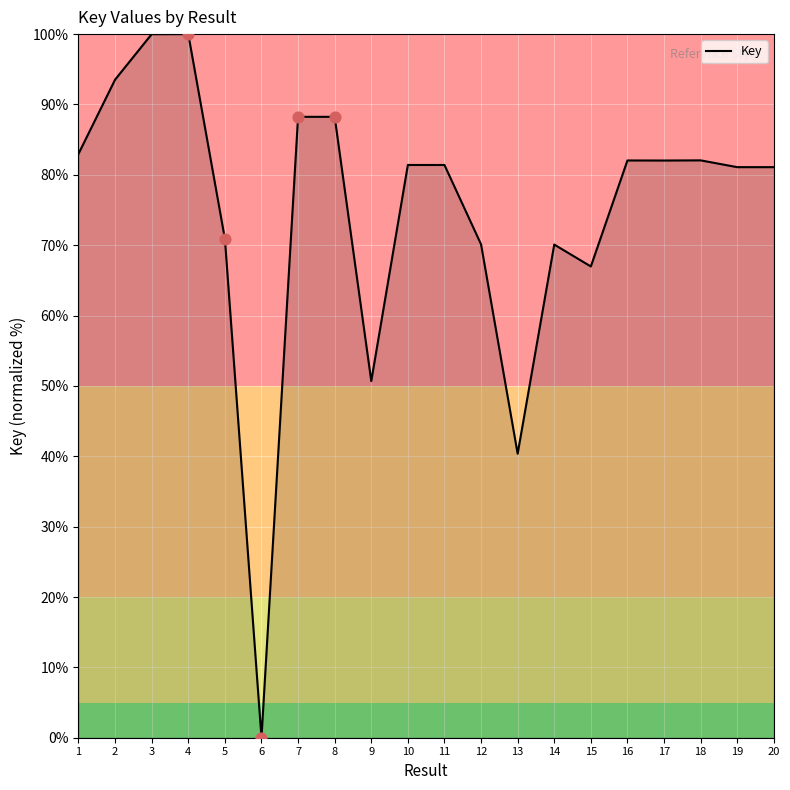

Approximately how many times larger is the value at 4 compared to 17?

1.2